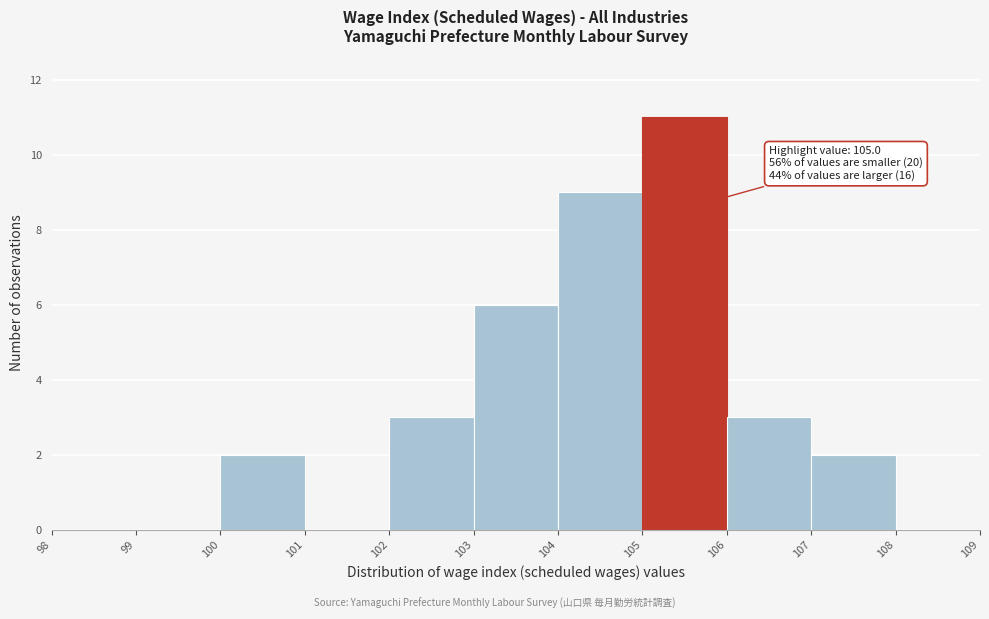

Over which range of the x-axis is the bar tallest?

105 to 106